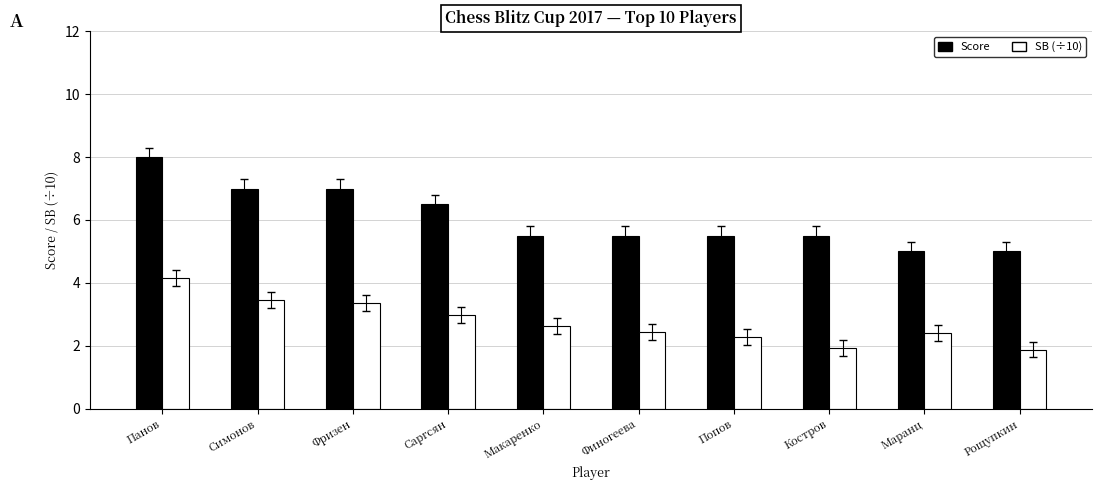

Which series has the largest total across all categories?

Score